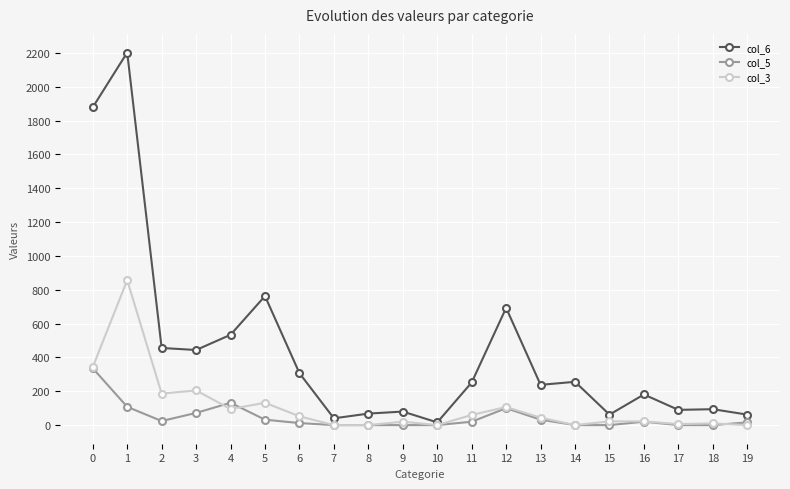

Is the value of col_3 at 7 greater than the value of col_6 at 7?

No